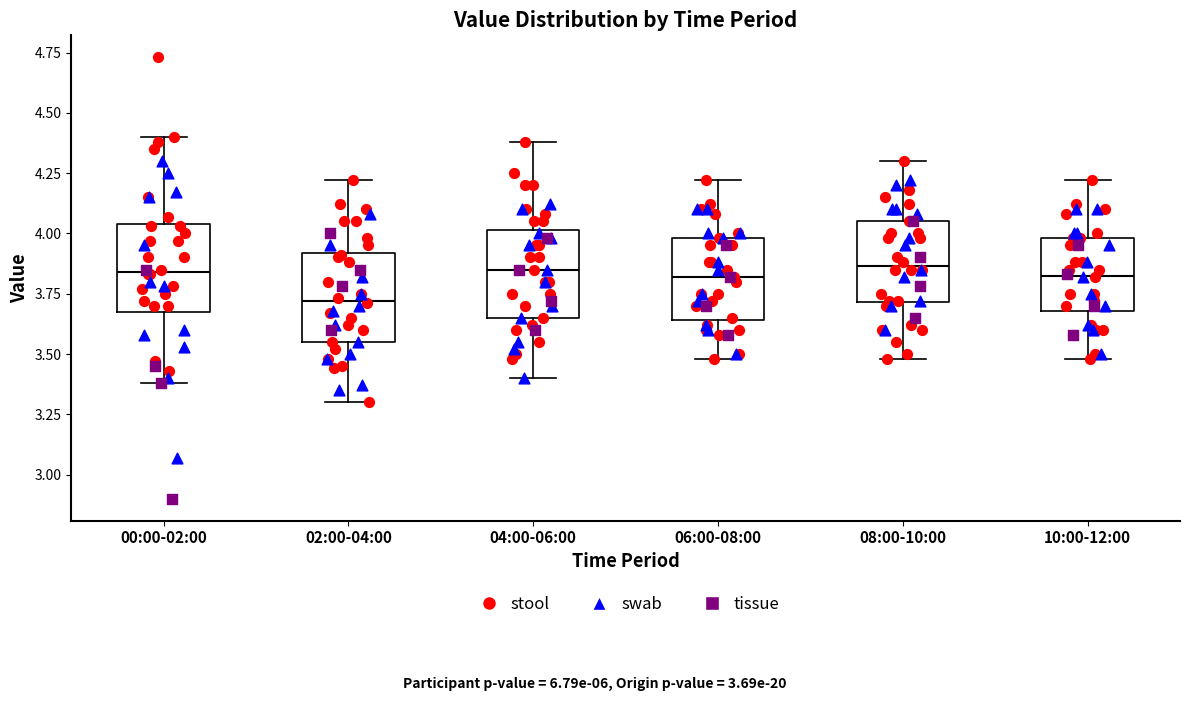

Reading left to right, transcribe this box plot: for each box, give where its median line is, the range the box spans, and where its two whiskers end, as read against the y-axis. The values are not printed on the chart, so give them approximately, as read against the axis.

00:00-02:00: median 3.85, box 3.70 to 4.05, whiskers 3.40 to 4.40
02:00-04:00: median 3.70, box 3.55 to 3.90, whiskers 3.30 to 4.20
04:00-06:00: median 3.85, box 3.65 to 4.00, whiskers 3.40 to 4.40
06:00-08:00: median 3.80, box 3.65 to 4.00, whiskers 3.50 to 4.20
08:00-10:00: median 3.85, box 3.70 to 4.05, whiskers 3.50 to 4.30
10:00-12:00: median 3.85, box 3.70 to 4.00, whiskers 3.50 to 4.20